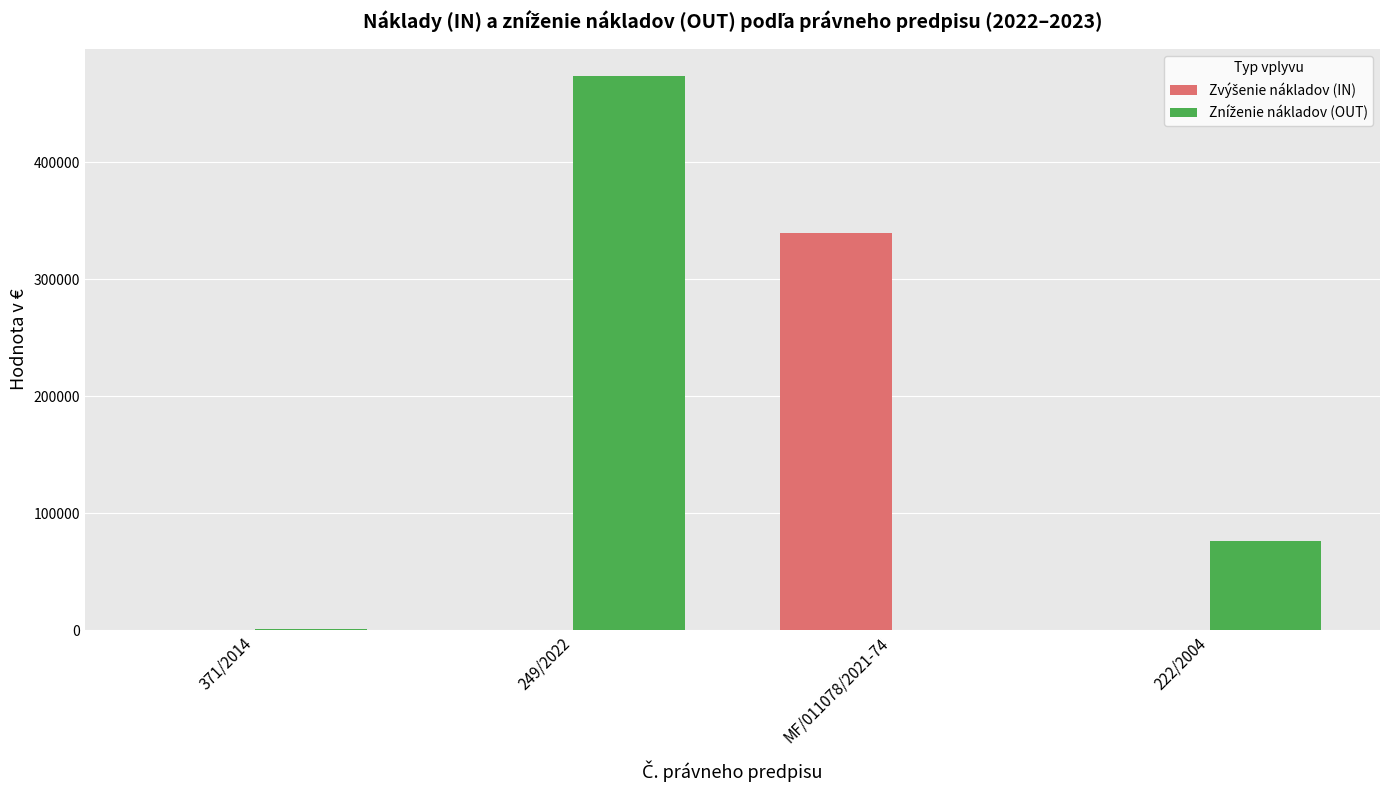

What is the maximum value shown in the chart?

473526